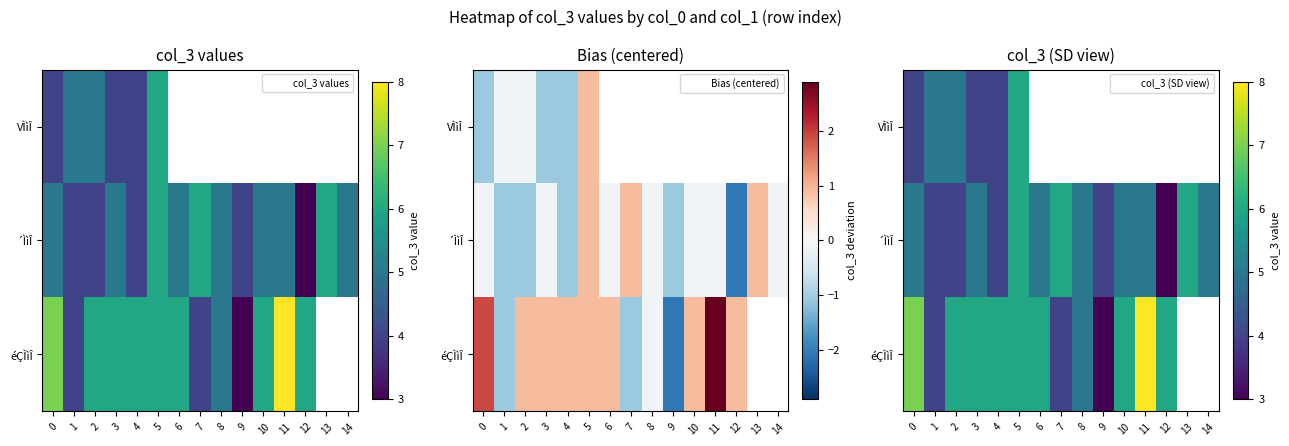

True or false: éÇÌìÎ has a value of 6.0 at 2.

True